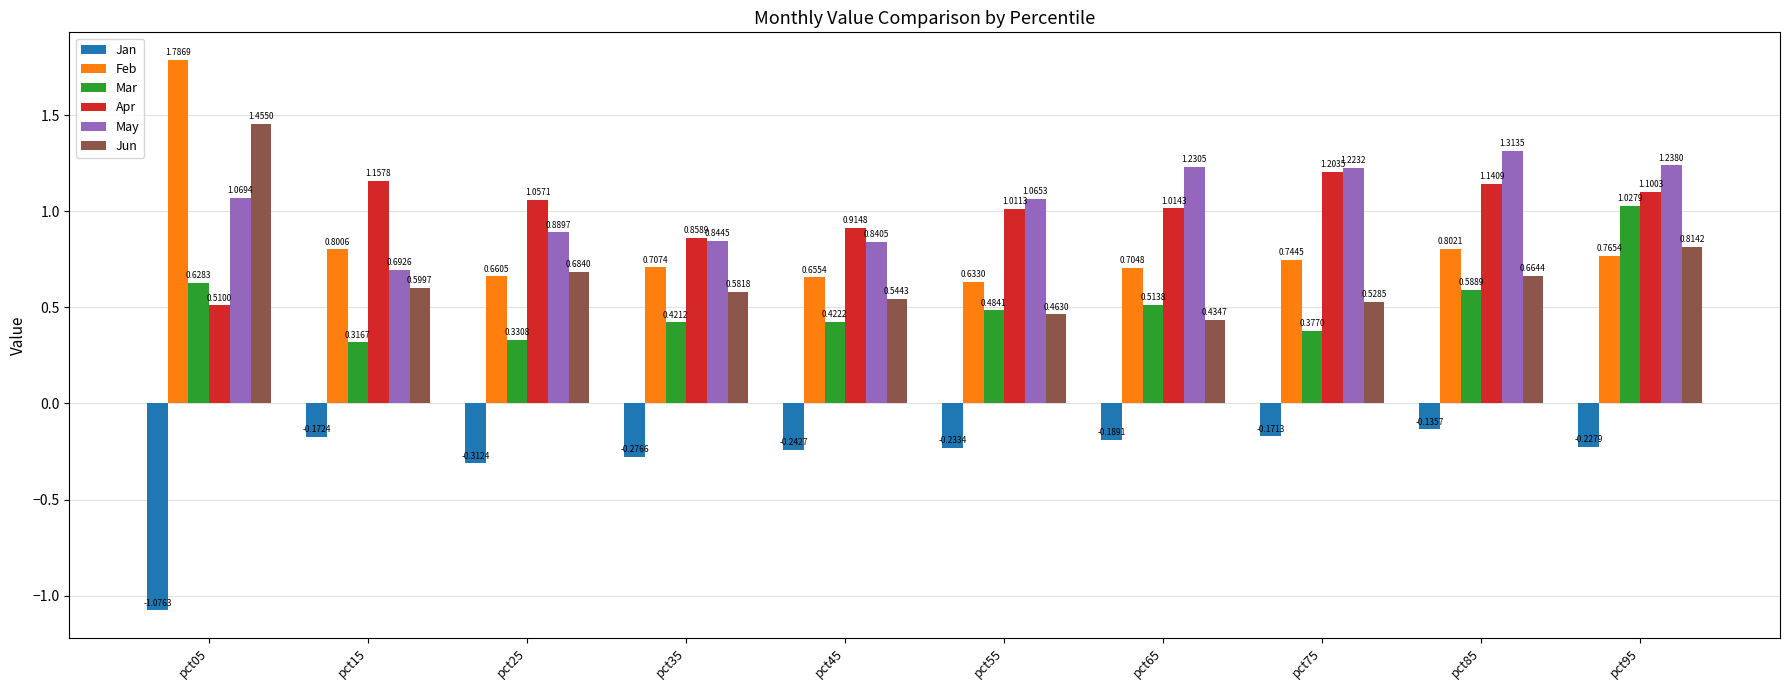

What is the sum of all Mar values?

5.1